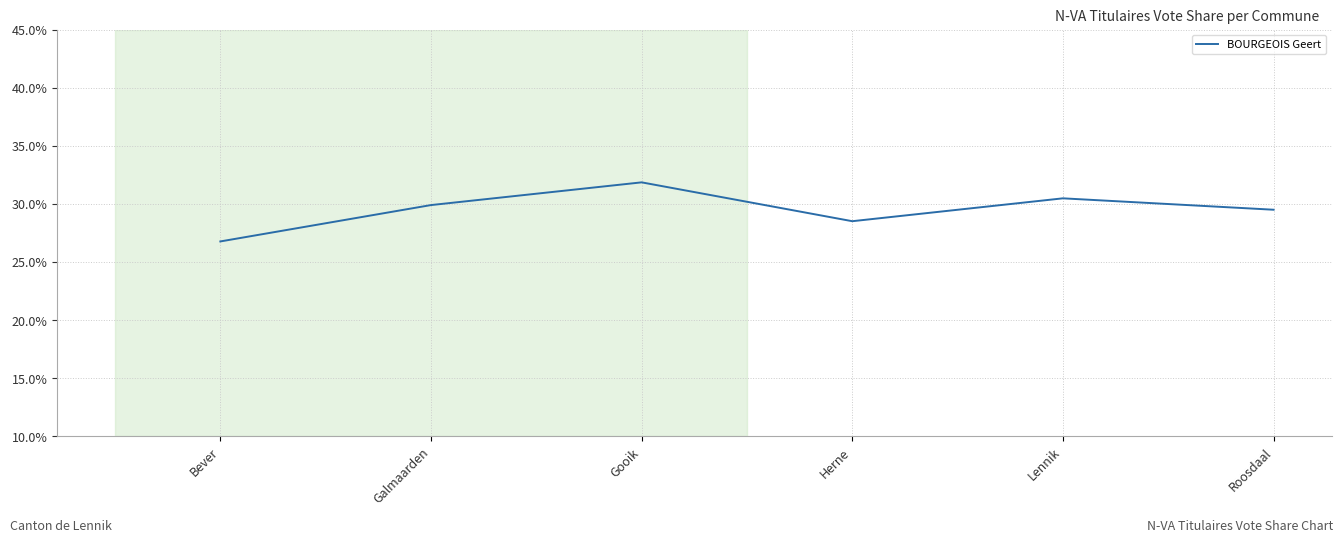

Reading left to right, list all the values displayed in this chart.

Bever=0.3	Galmaarden=0.3	Gooik=0.3	Herne=0.3	Lennik=0.3	Roosdaal=0.3